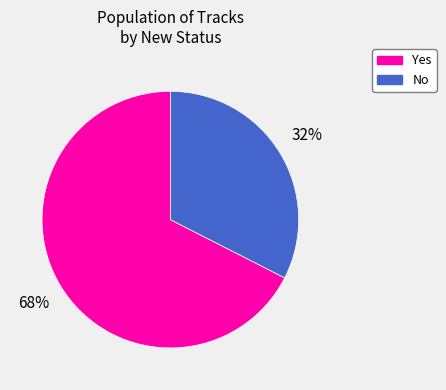

How many slices are in this pie chart?

2